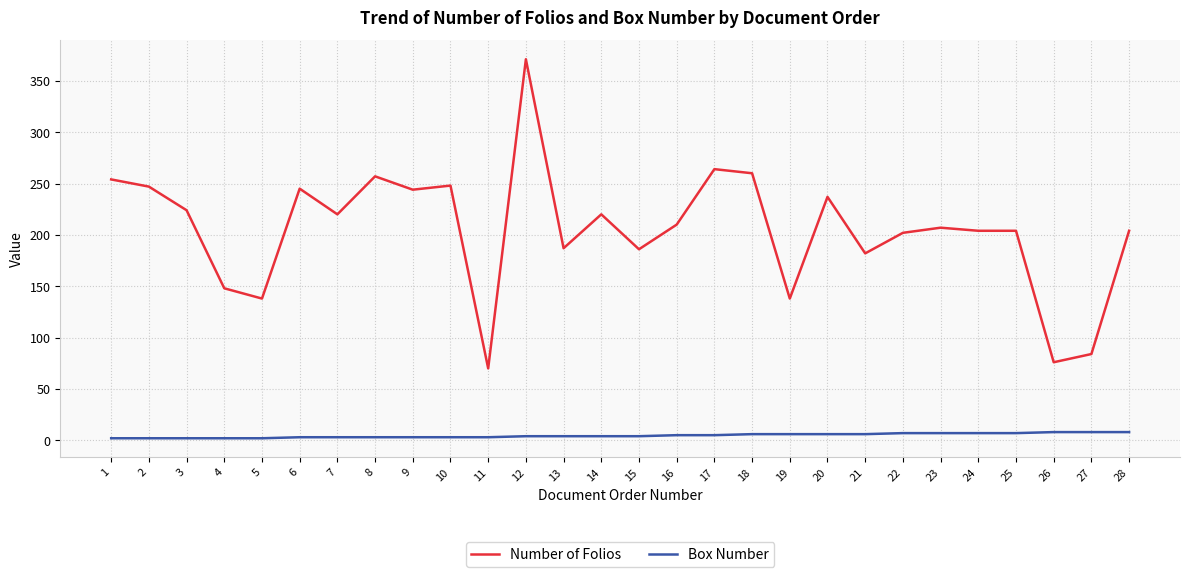

Which series has the widest spread of values?

Number of Folios